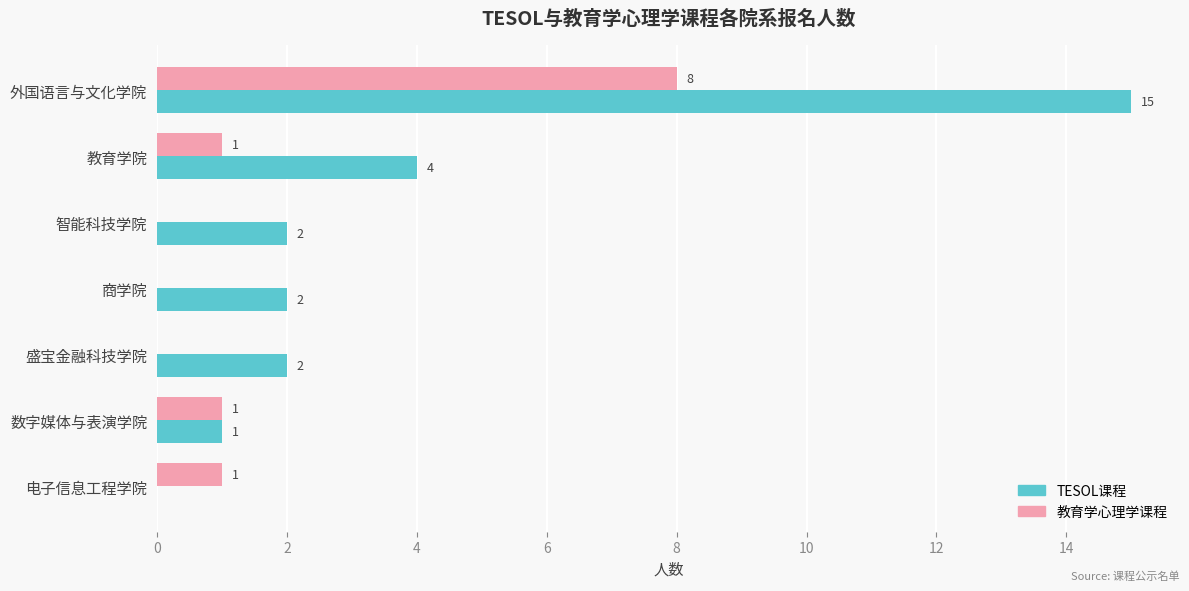

Is it true that TESOL课程 equals 0 at 电子信息工程学院?

True